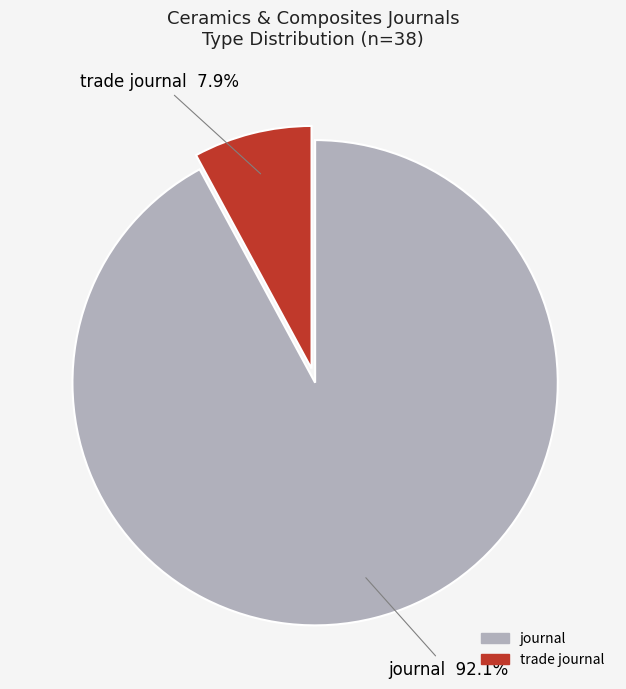

Count the number of slices in the pie.

2